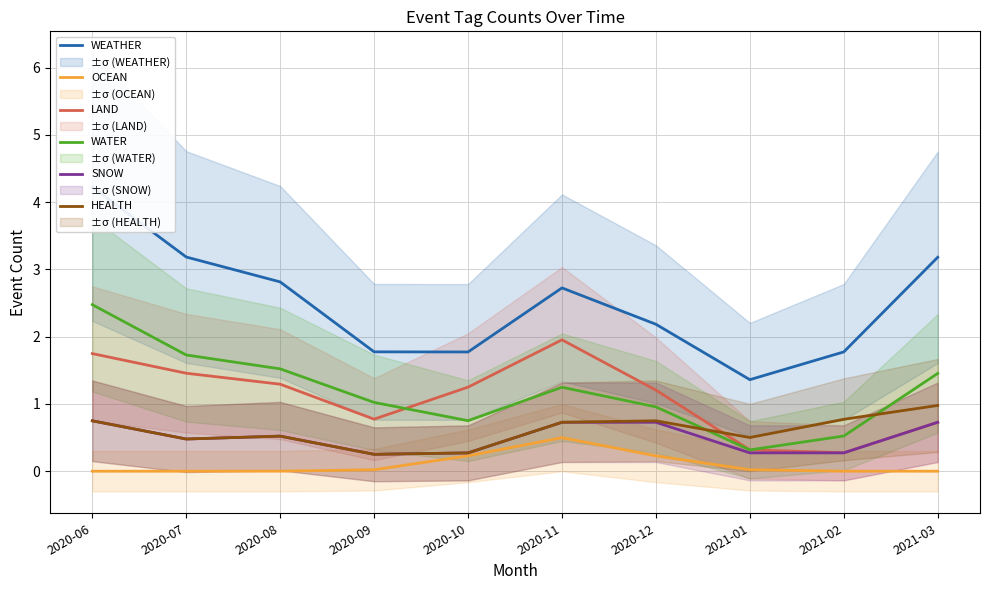

Is the value of OCEAN at 2020-08 greater than the value of WATER at 2021-02?

No